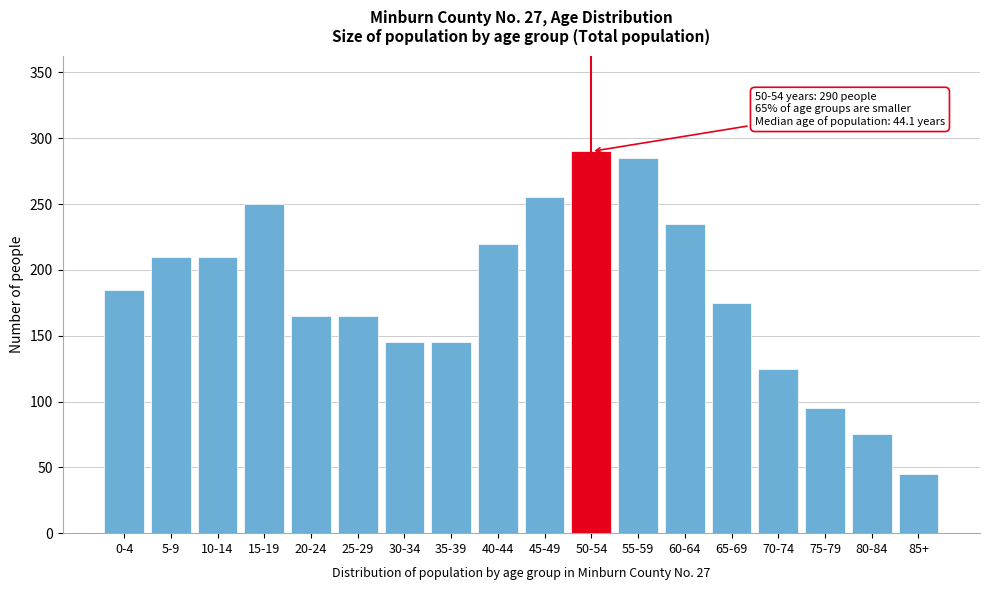

Reading left to right, what are all the values shown in this chart?

0-4=185	5-9=210	10-14=210	15-19=250	20-24=165	25-29=165	30-34=145	35-39=145	40-44=220	45-49=255	50-54=290	55-59=285	60-64=235	65-69=175	70-74=125	75-79=95	80-84=75	85+=45